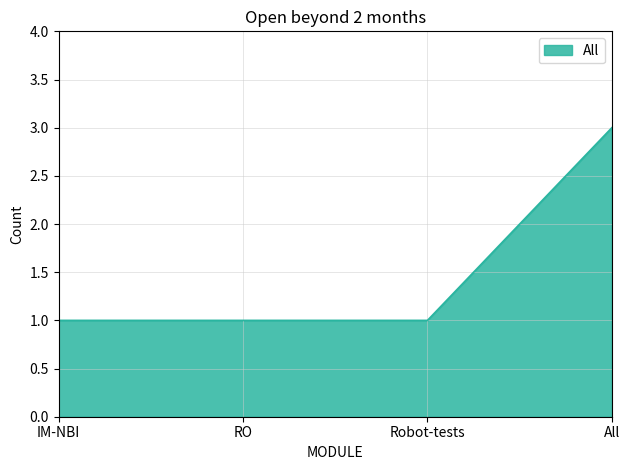

Reading left to right, extract all data points from this chart.

IM-NBI=1	RO=1	Robot-tests=1	All=3